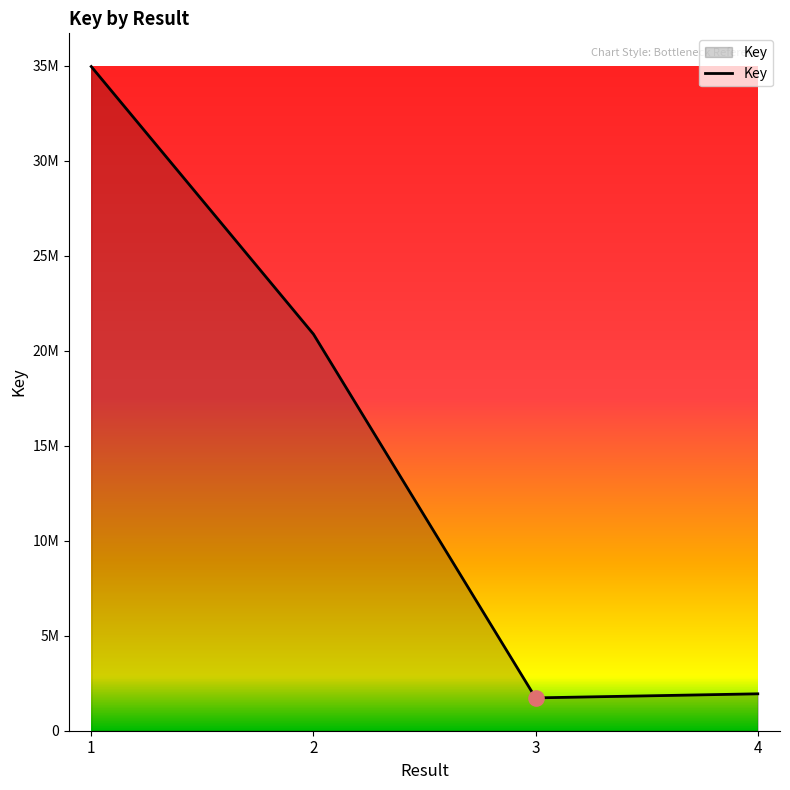

What is the change in value from 3 to 4?

+214314